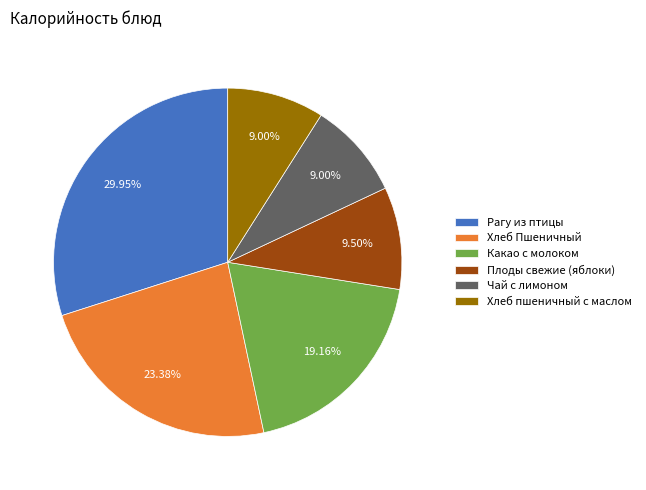

Which category has the biggest portion of the pie?

Рагу из птицы